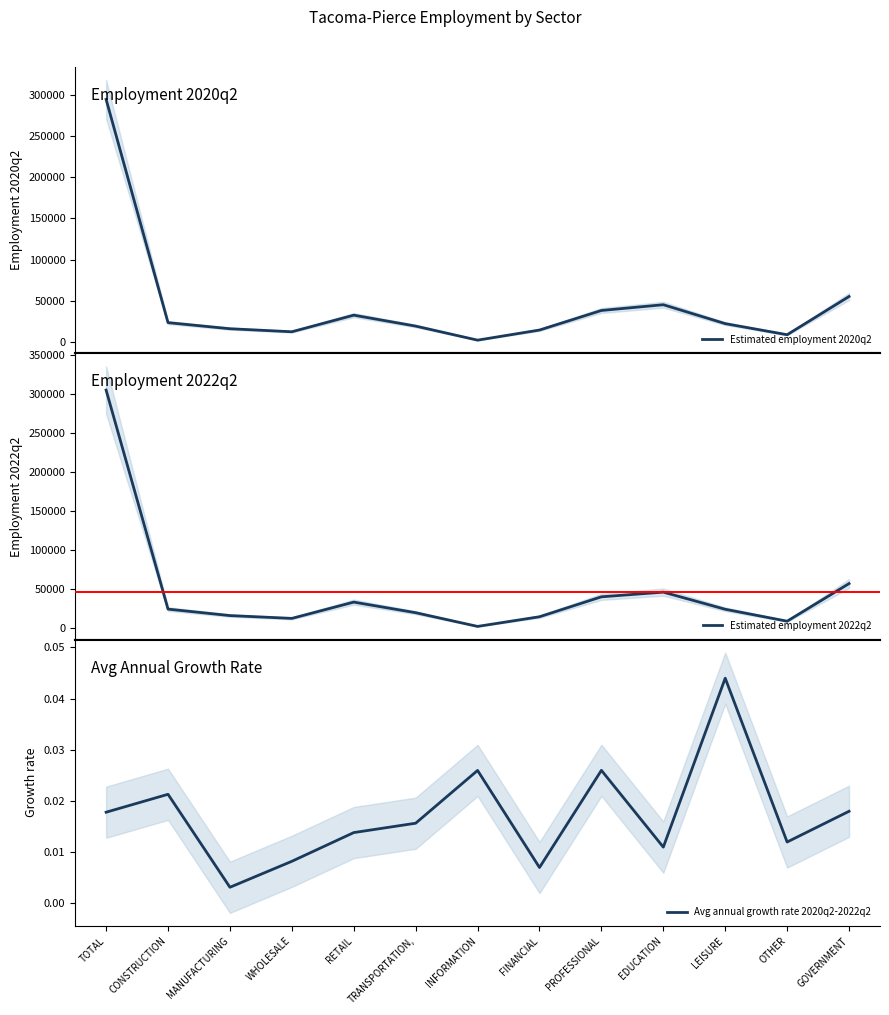

Which series has the largest total across all categories?

Estimated employment 2022q2